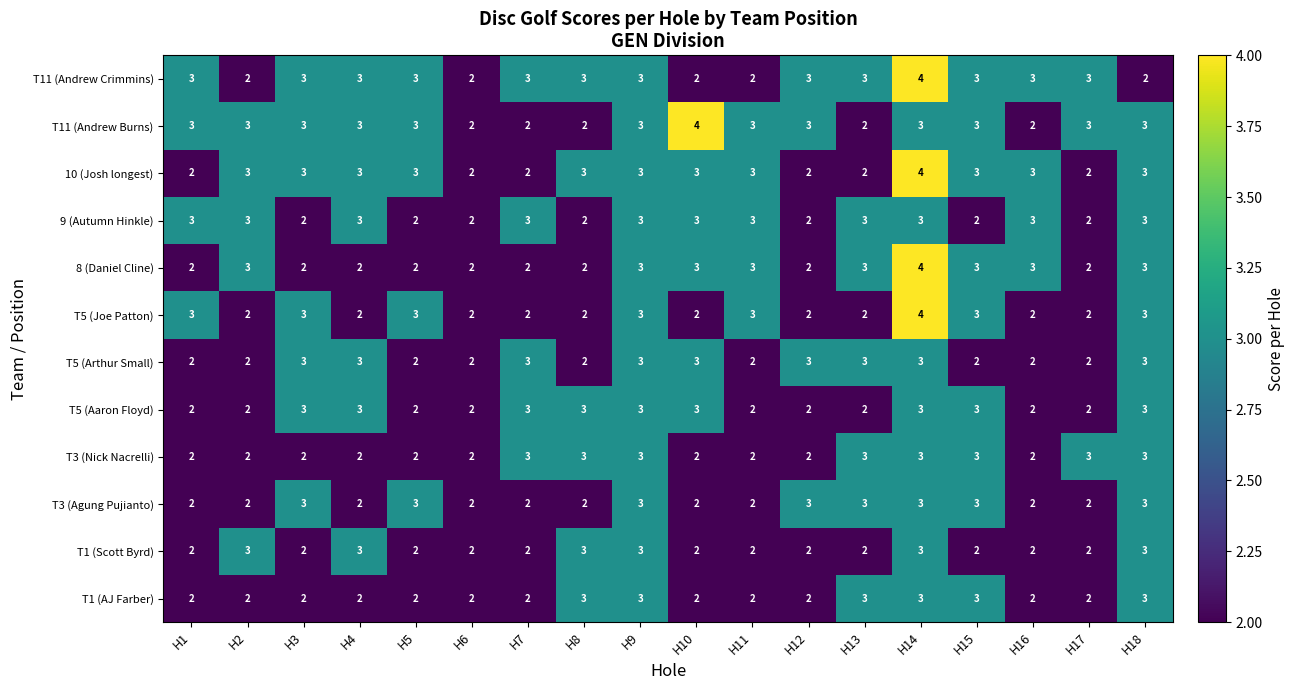

At which category is the sum across all series the highest?

H14